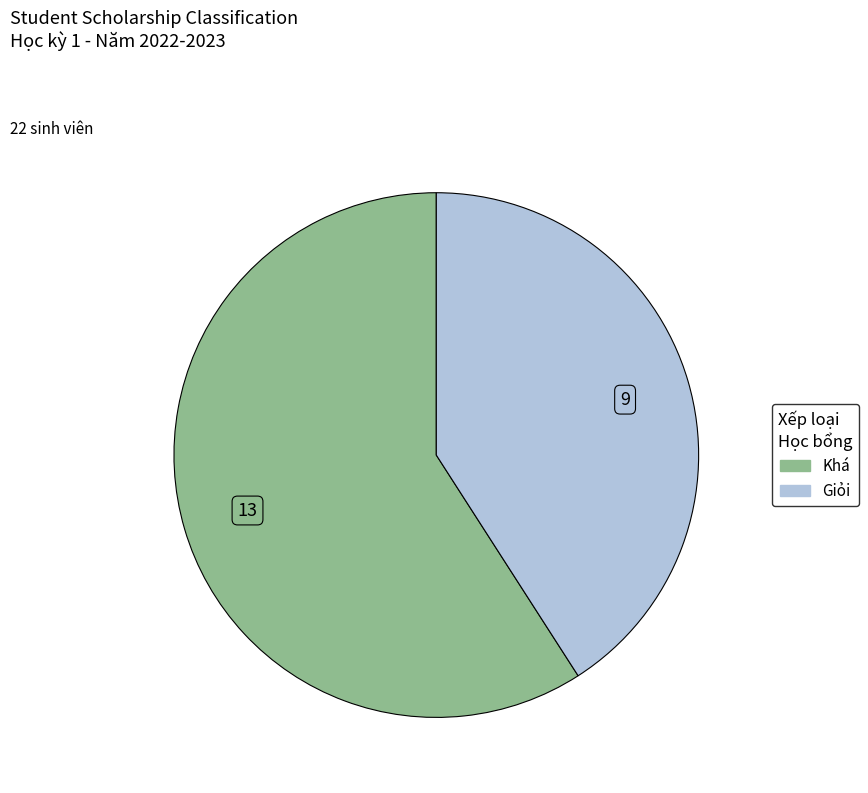

What is the smallest slice in the pie chart?

Giỏi